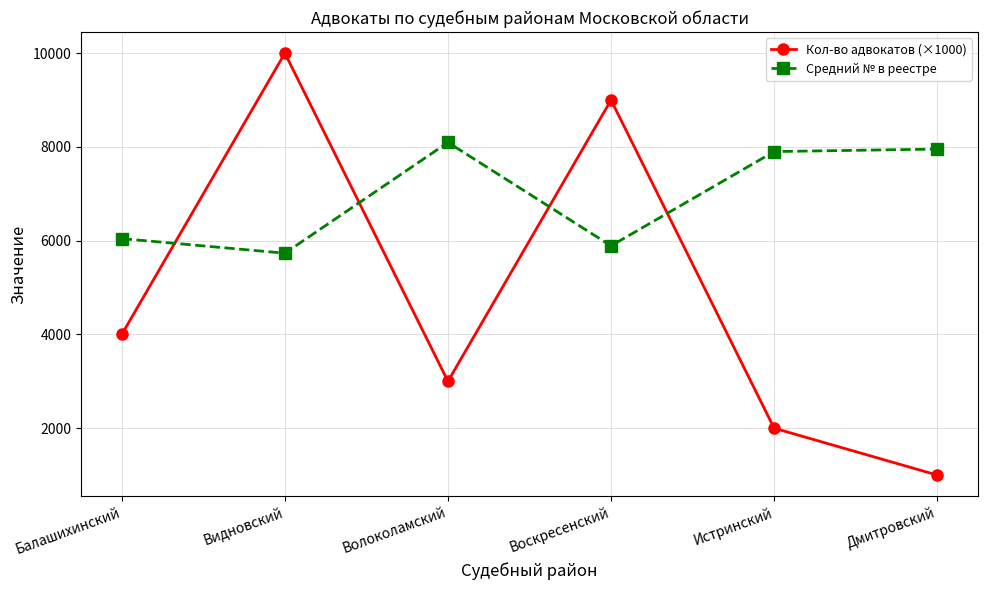

The value of Средний № в реестре at Истринский is 3114. True or false?

False